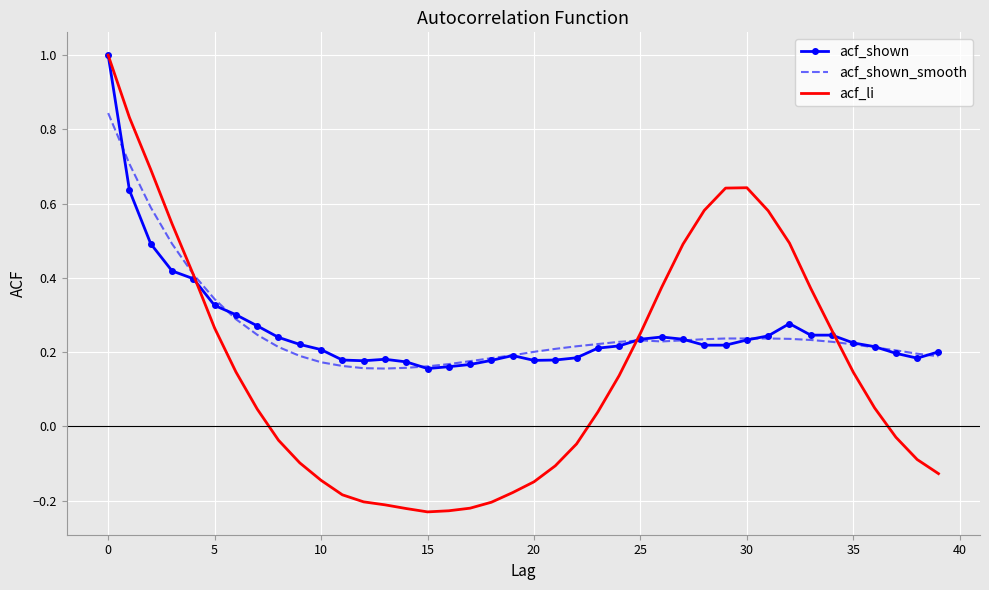

What is the maximum value shown in the chart?

1.0